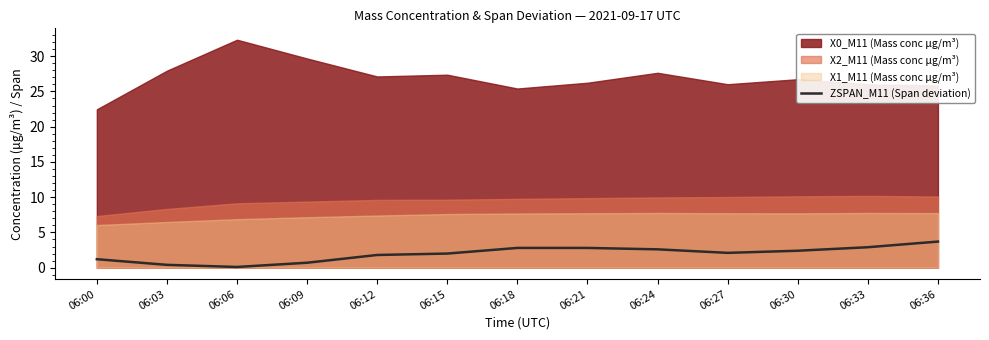

What is the difference between the values at 06:15 and 06:27?

0.1